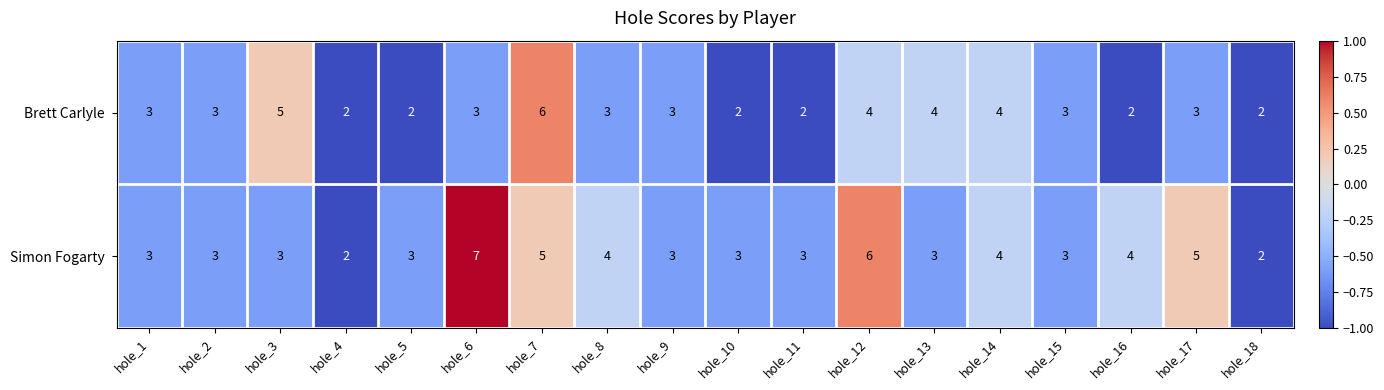

The value of Simon Fogarty at hole_6 is 10. True or false?

False